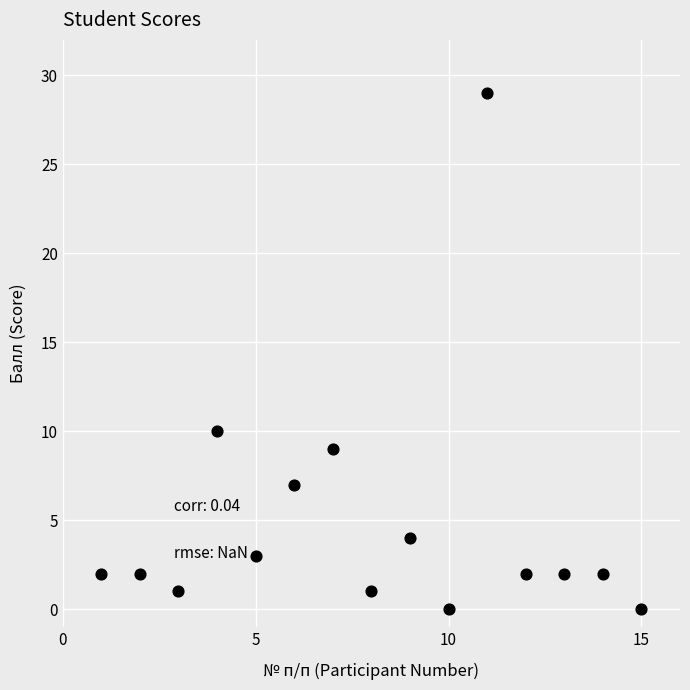

What Y value in the scatter plot is closest to 14?

10